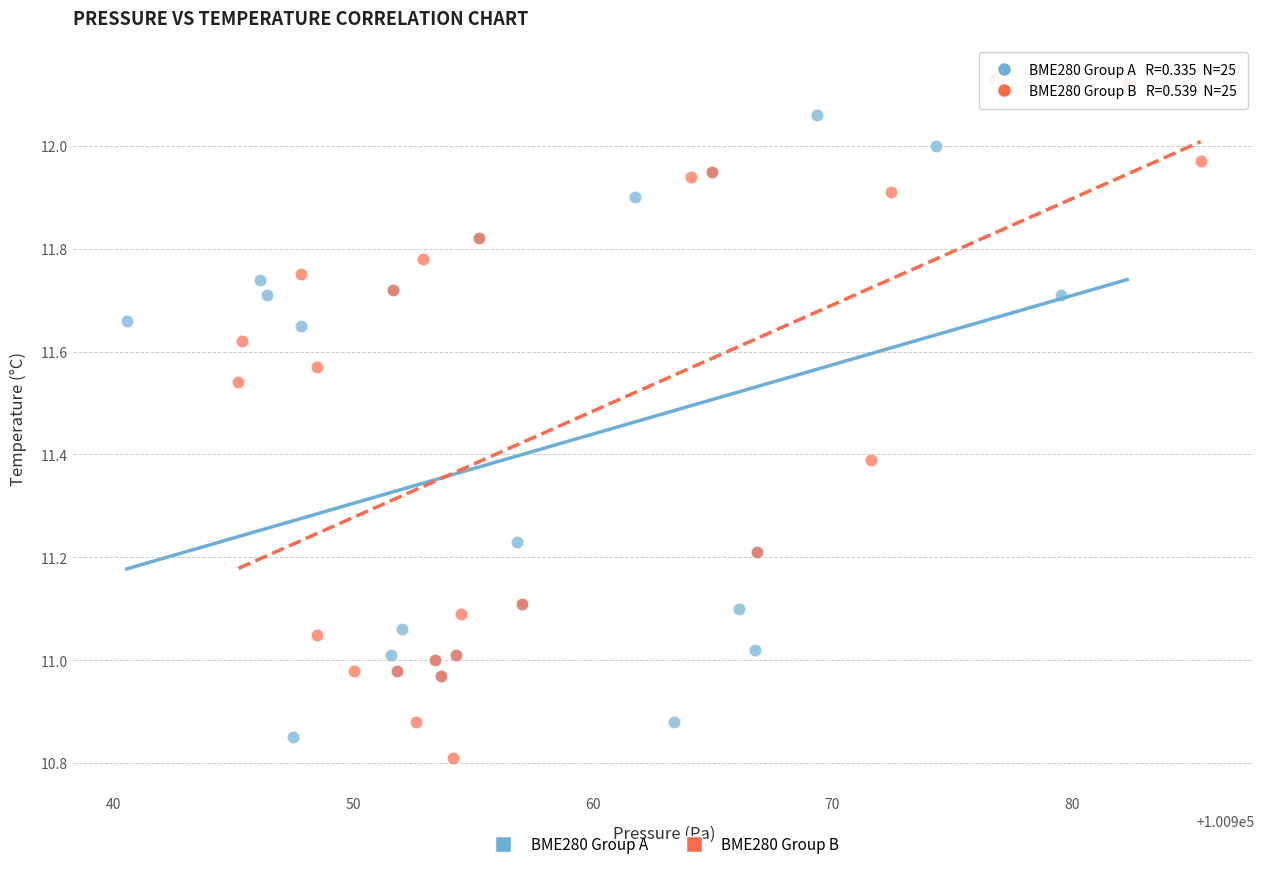

Which series has the widest spread of Y values?

BME280 Group B